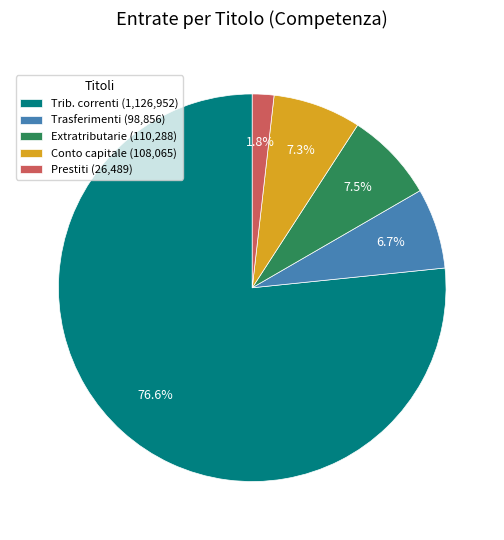

Combined, do Extratributarie (110,288) and Trasferimenti (98,856) account for over 50%?

No